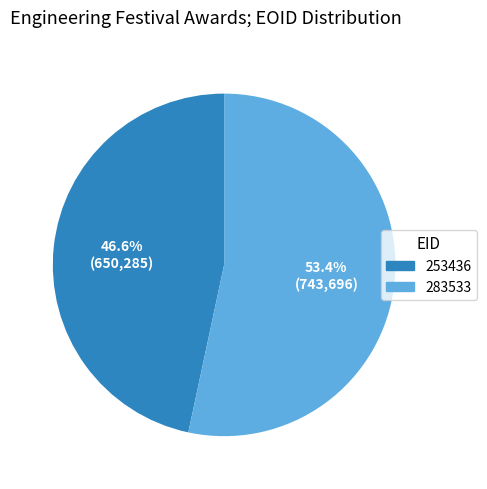

The 283533 slice represents 66% of the pie. True or false?

False